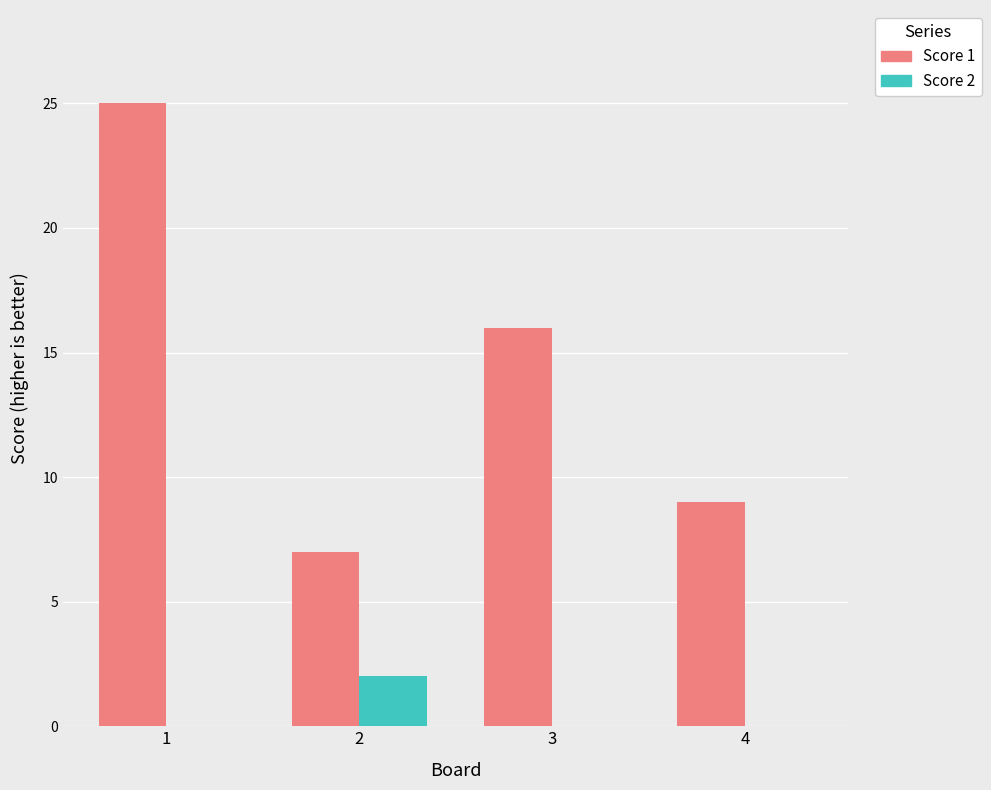

How many groups of bars are there?

4